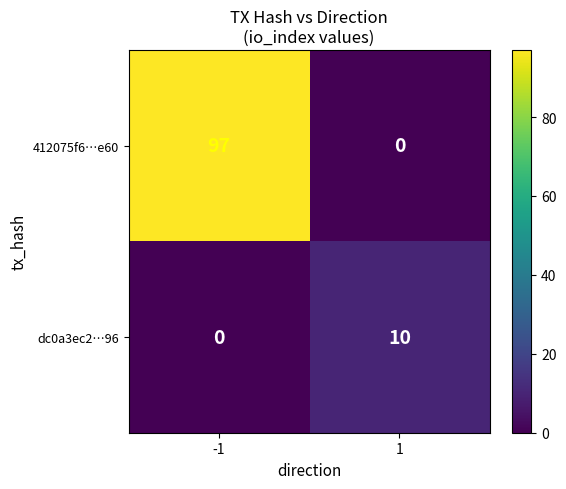

What is the greatest value displayed?

97